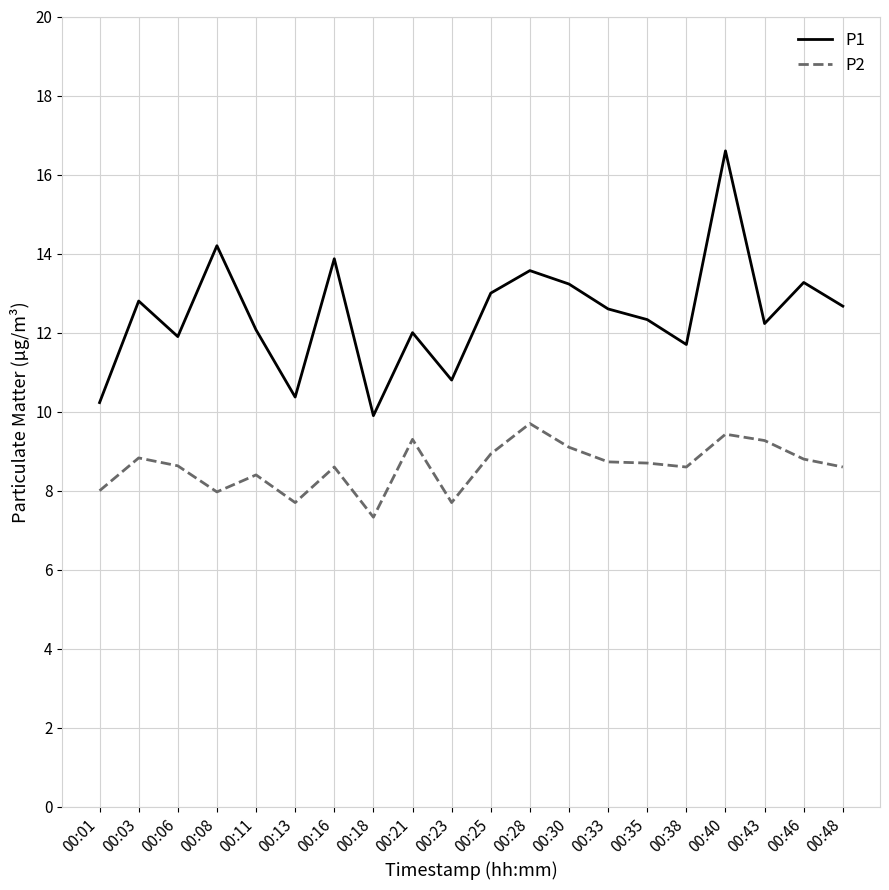

At which category does P1 reach its first local peak?

00:03